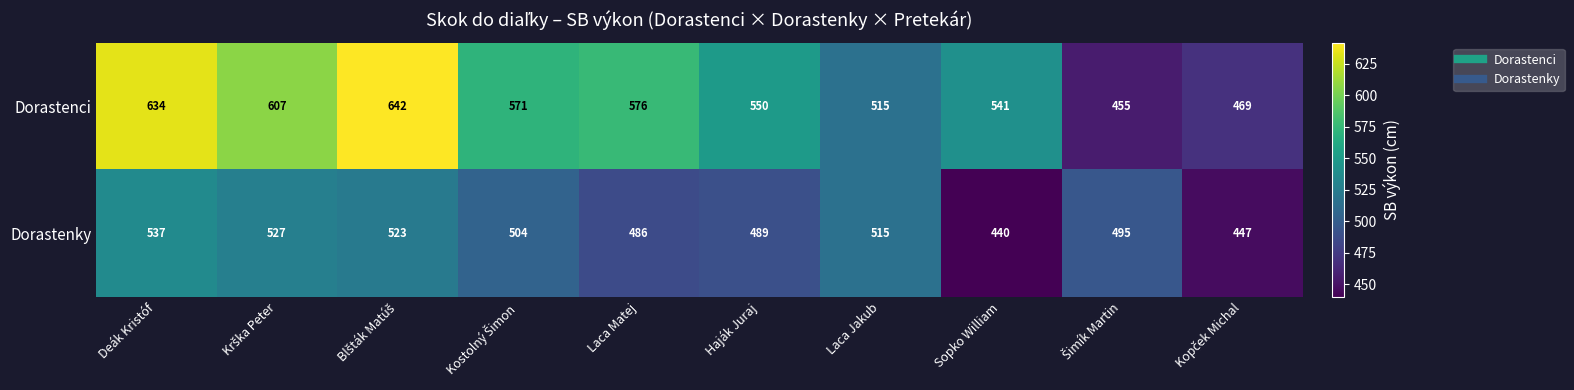

List the series in order of their overall mean, lowest first.

Dorastenky, Dorastenci